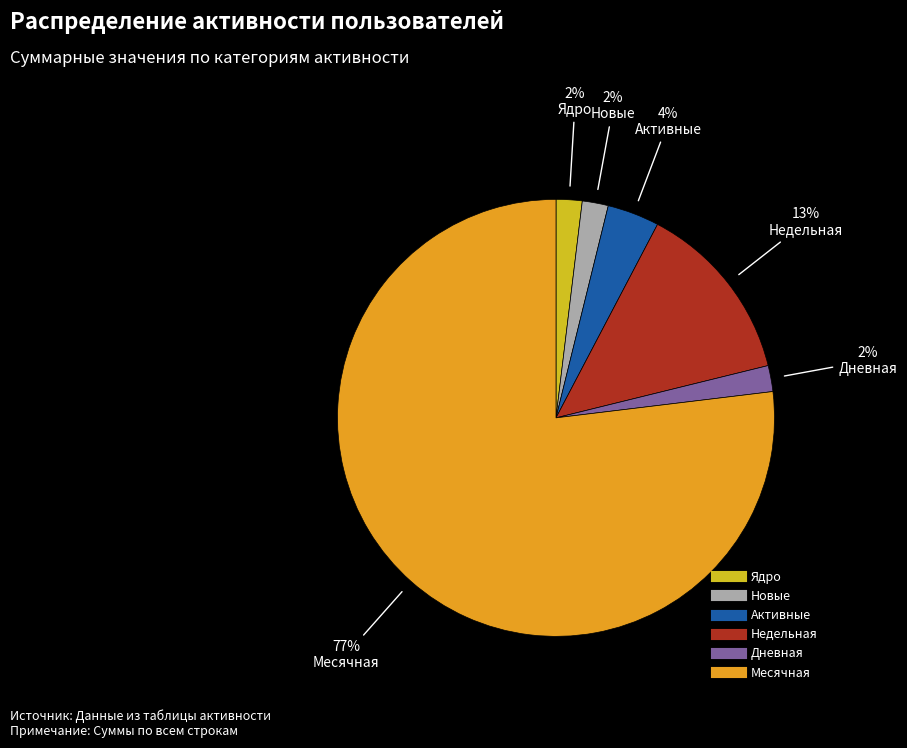

Does Ядро account for over 50% of the chart?

No